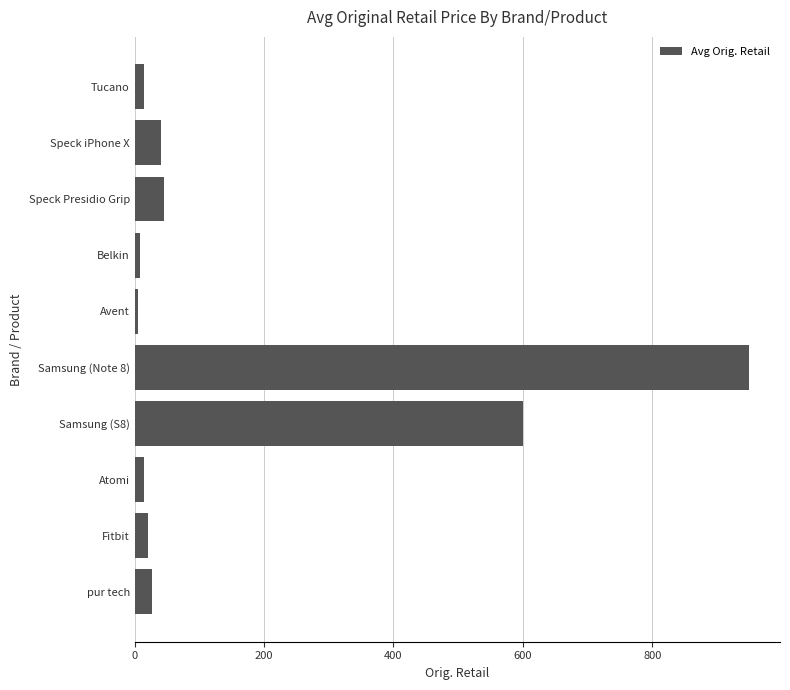

What is the greatest value displayed?

950.0